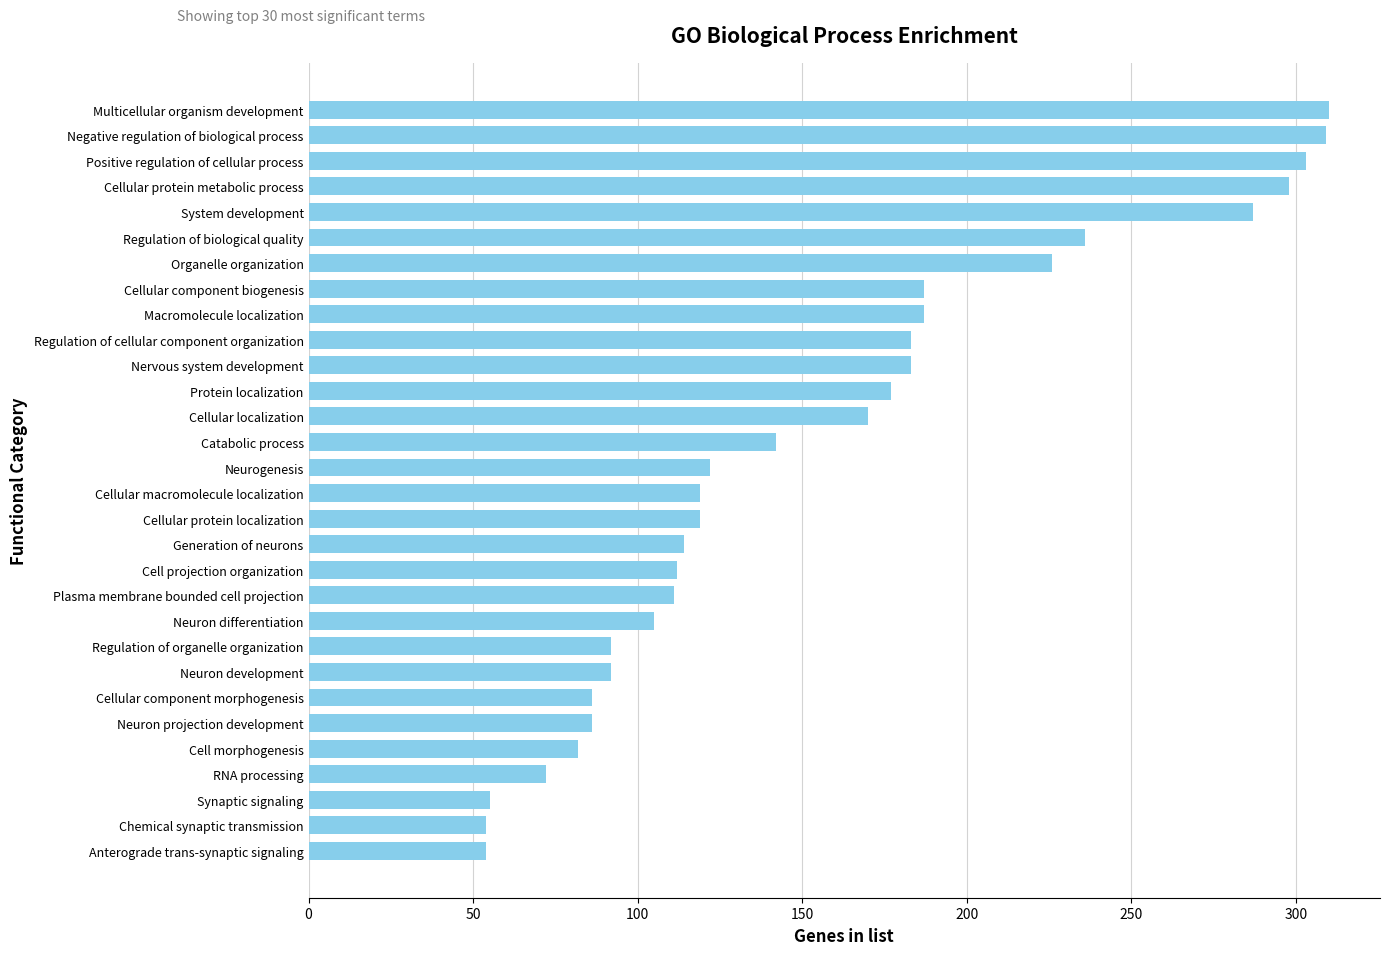

The value at Regulation of cellular component organization is 316. True or false?

False